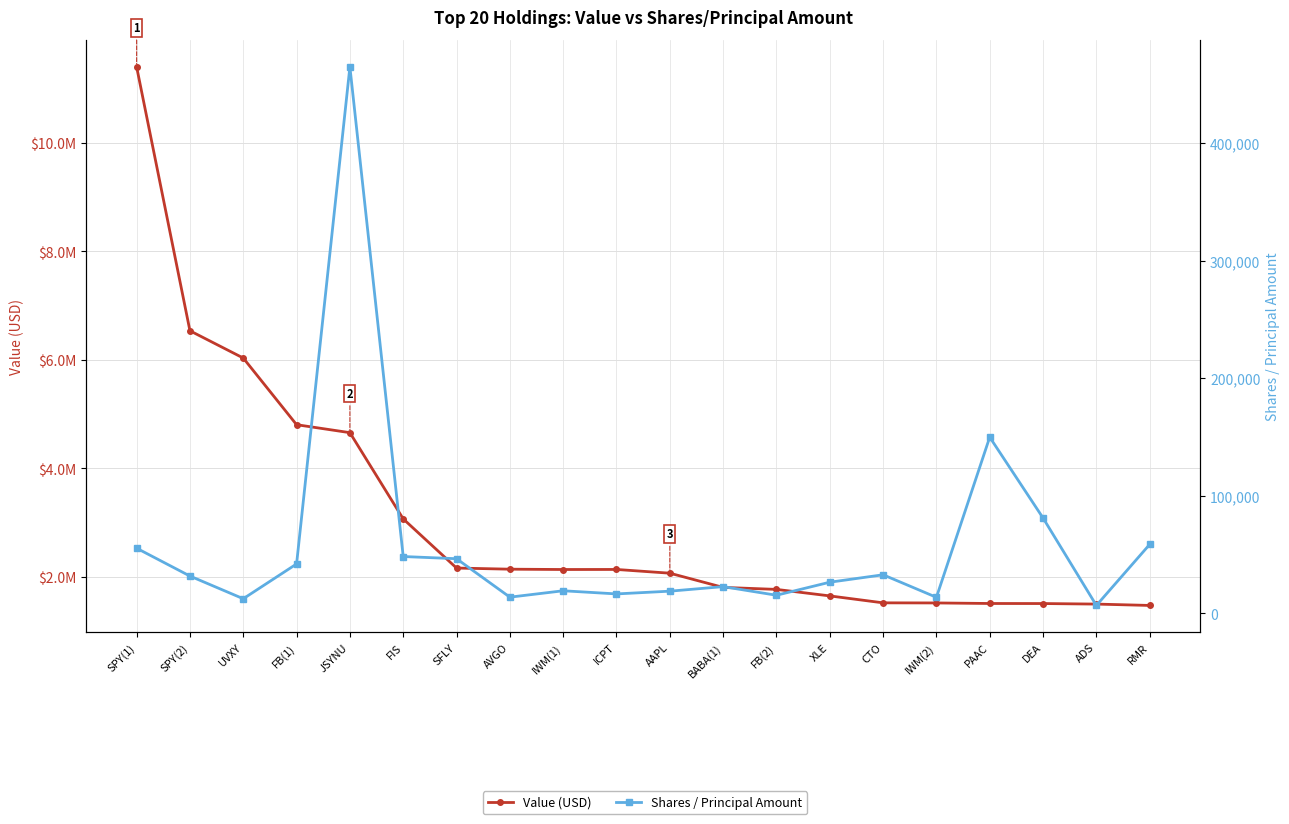

Does the chart display data point markers on the line(s)?

Yes